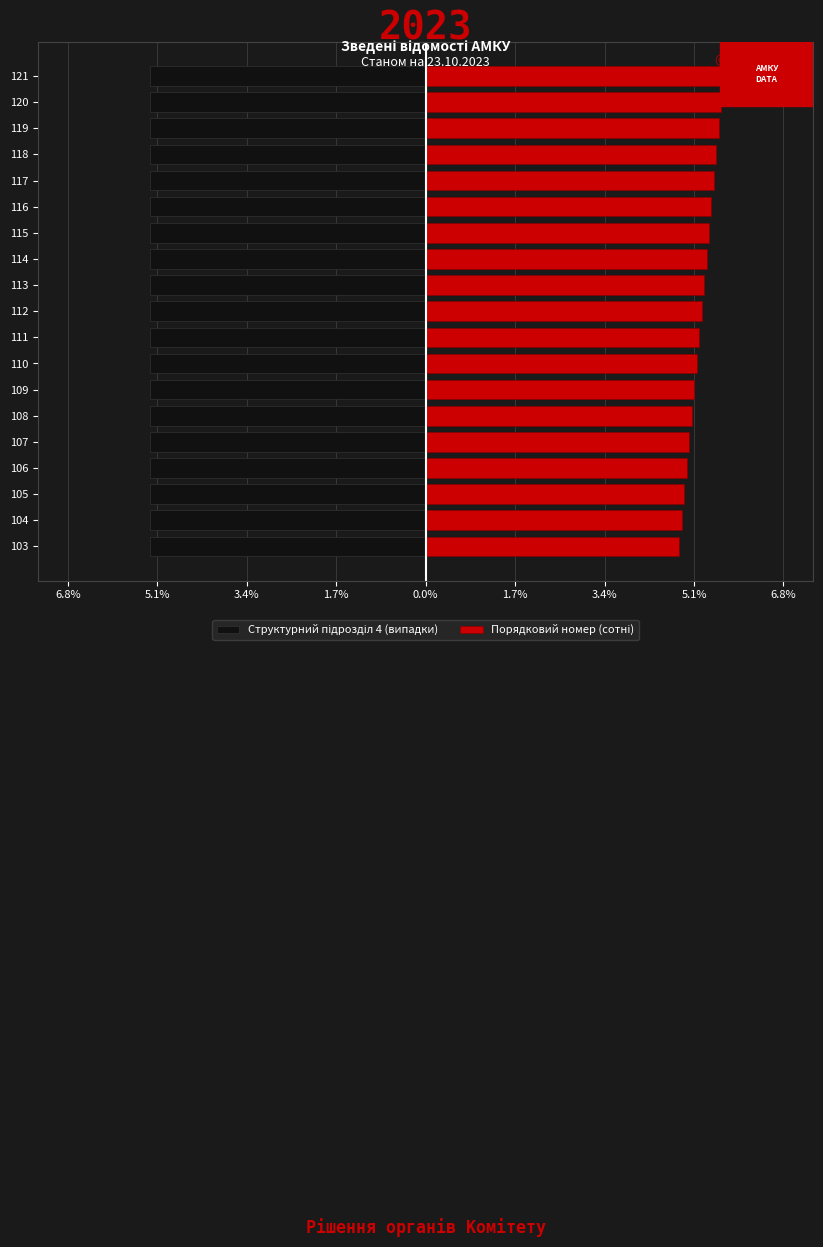

What is the approximate value of Порядковий номер (сотні) at 118?

5.5